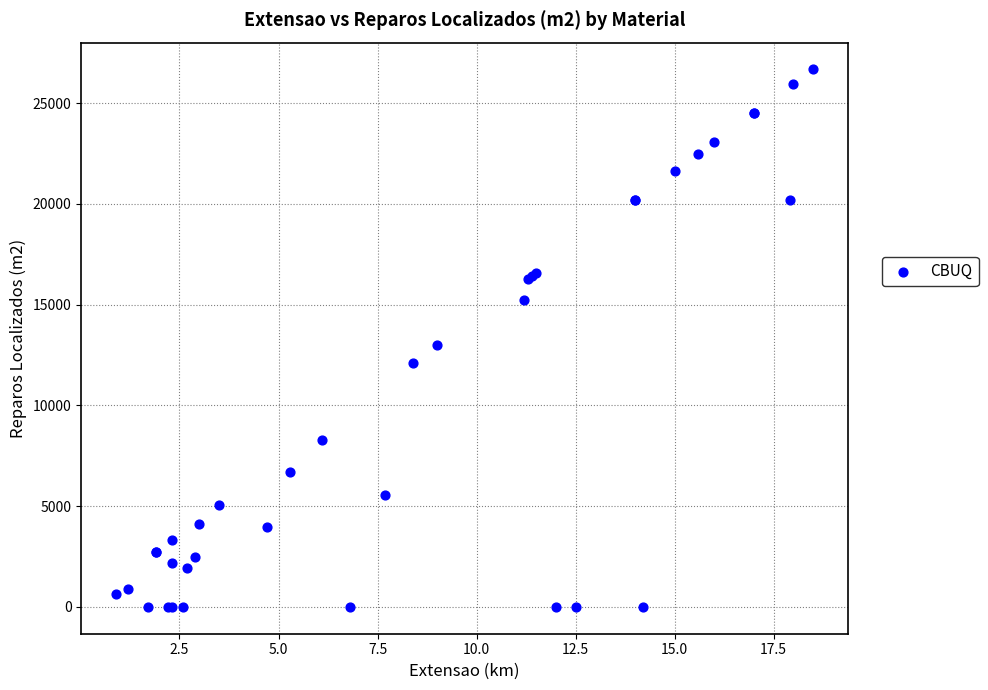

What Y value in the scatter plot is closest to 13338?

12978.0